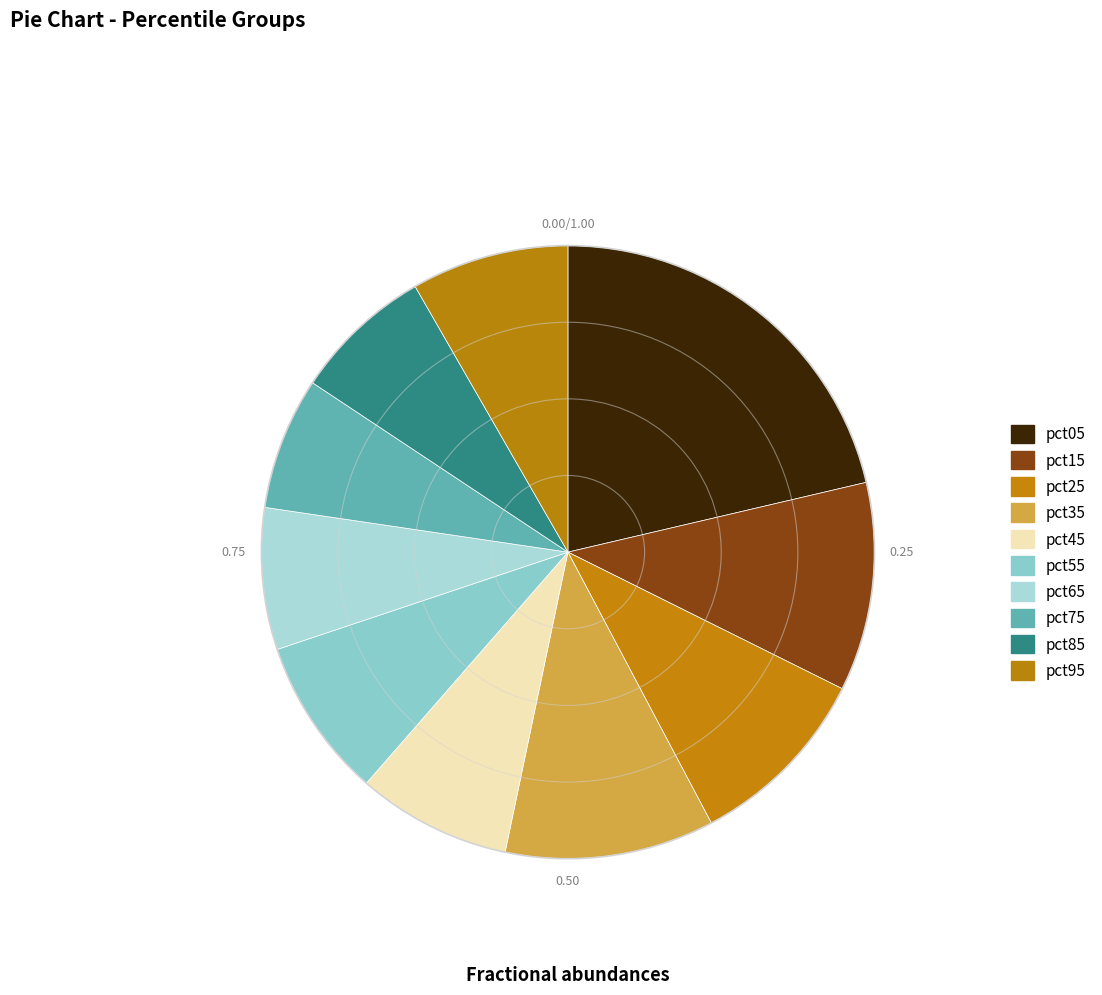

Which slice is the smallest?

pct75